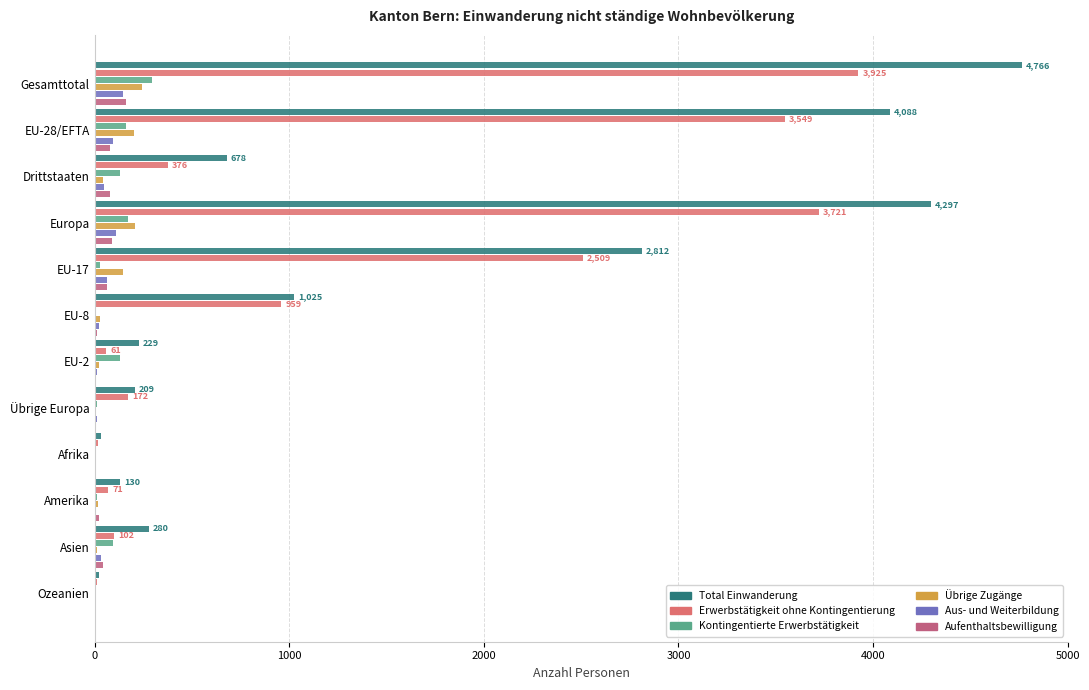

Reading left to right, transcribe all the data shown in this chart.

Total Einwanderung: 4766	4088	678	4297	2812	1025	229	209	35	130	280	24
Erwerbstätigkeit ohne Kontingentierung: 3925	3549	376	3721	2509	959	61	172	18	71	102	13
Kontingentierte Erwerbstätigkeit: 293	161	132	172	26	1	133	11	8	13	92	8
Übrige Zugänge: 243	201	42	205	148	29	24	4	5	19	12	2
Aus- und Weiterbildung: 144	96	48	109	63	23	10	13	0	4	31	0
Aufenthaltsbewilligung: 161	81	80	90	66	13	1	9	4	23	43	1